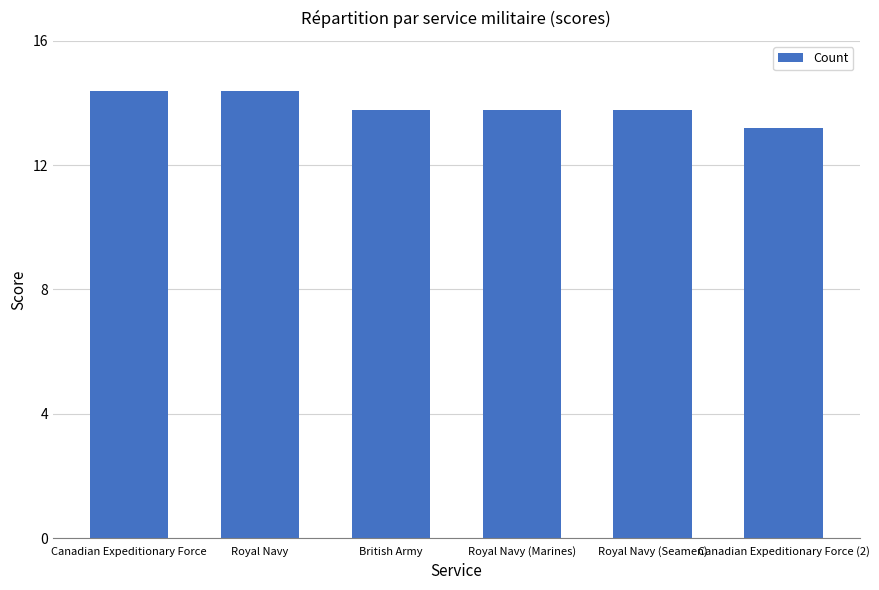

Which label corresponds to the smallest value in the chart?

Canadian Expeditionary Force (2)